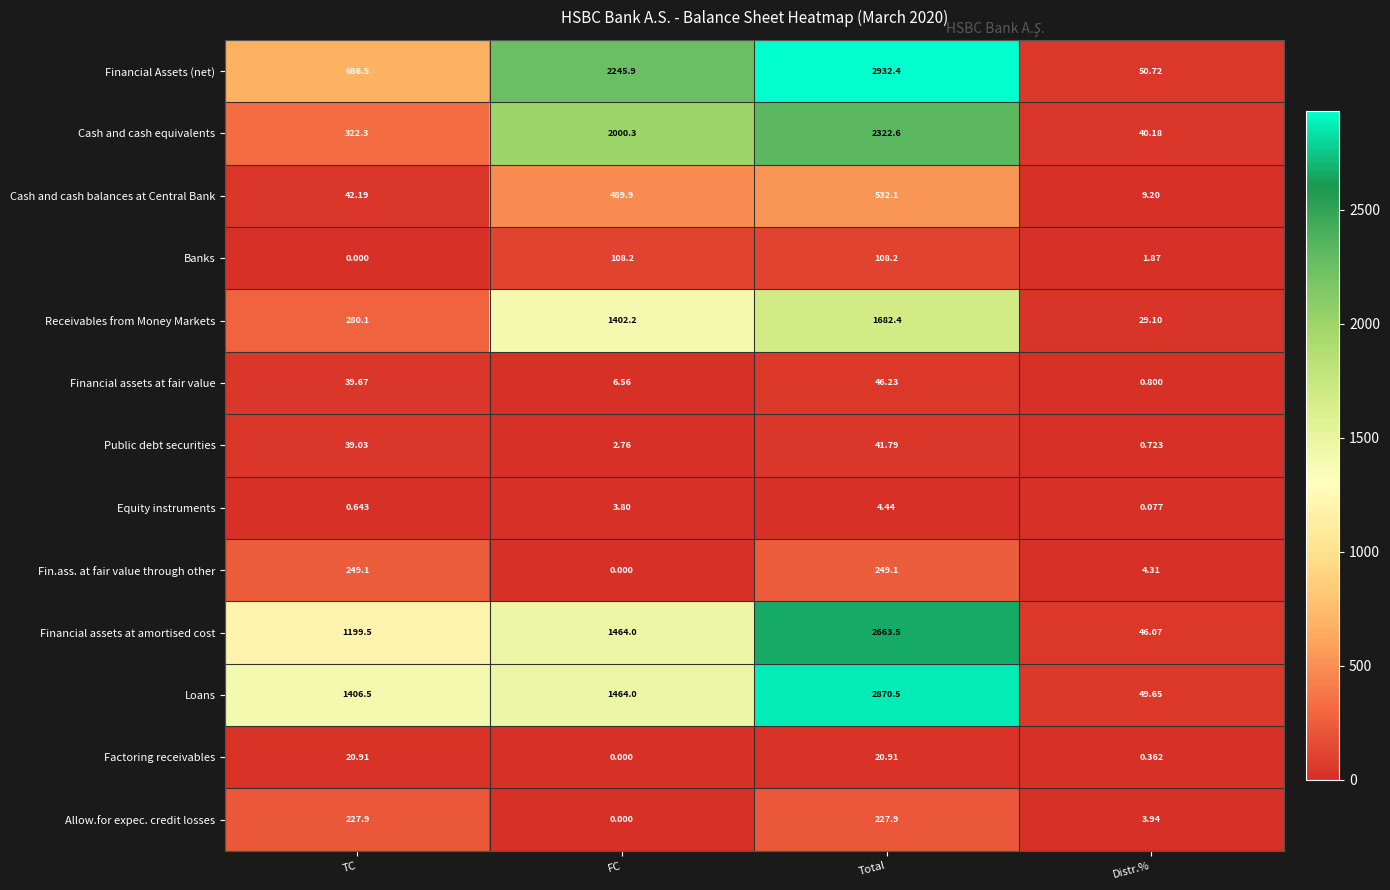

Which category has the lowest value in the Allow.for expec. credit losses series?

FC